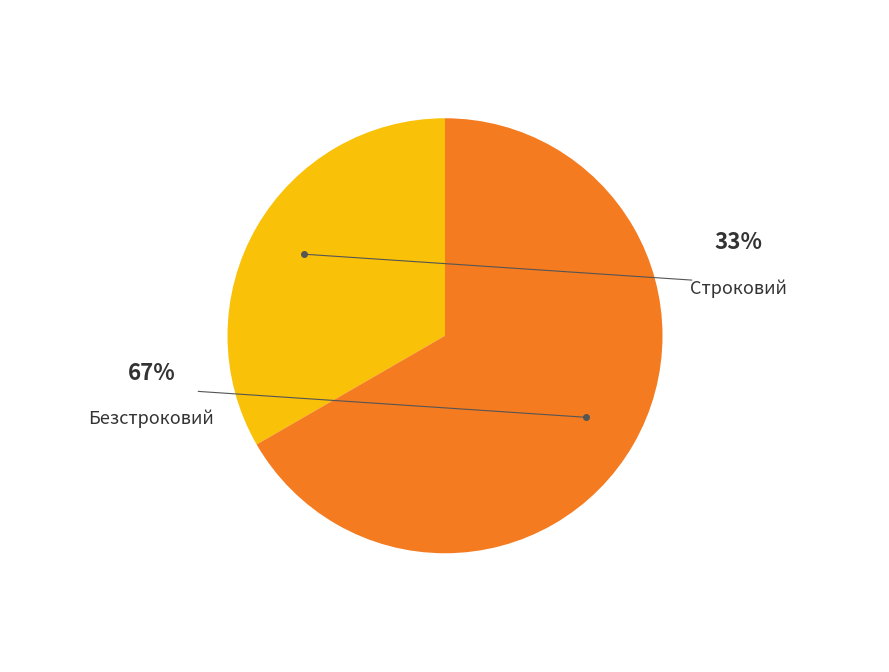

True or false: Безстроковий accounts for 67% of the total.

True